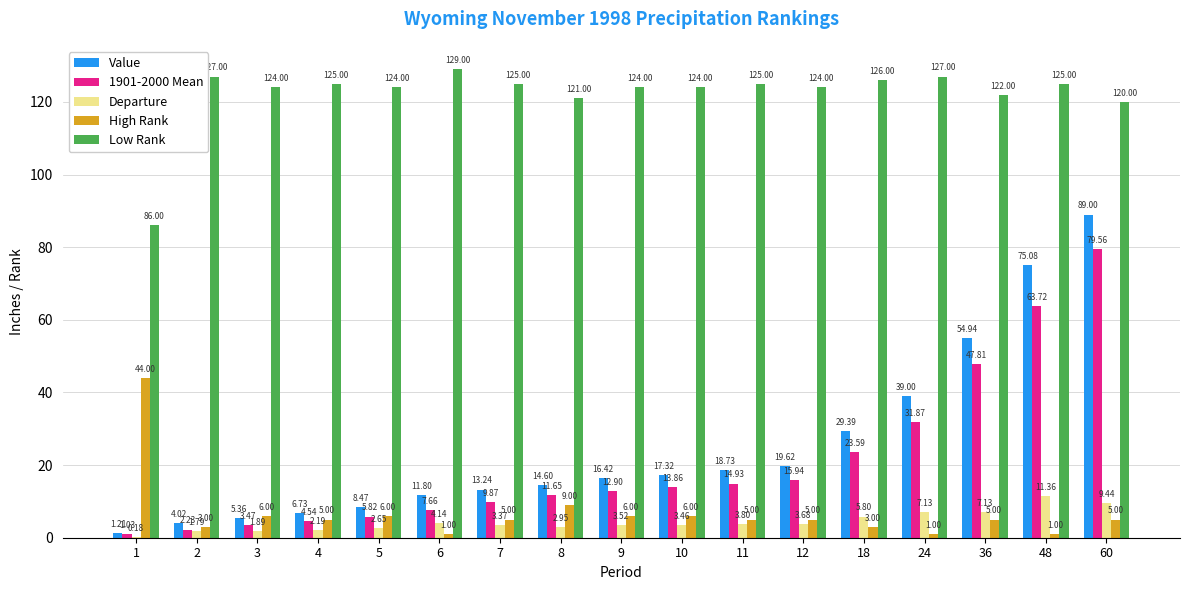

What is the sum of the Departure values at 18 and 1?

6.0